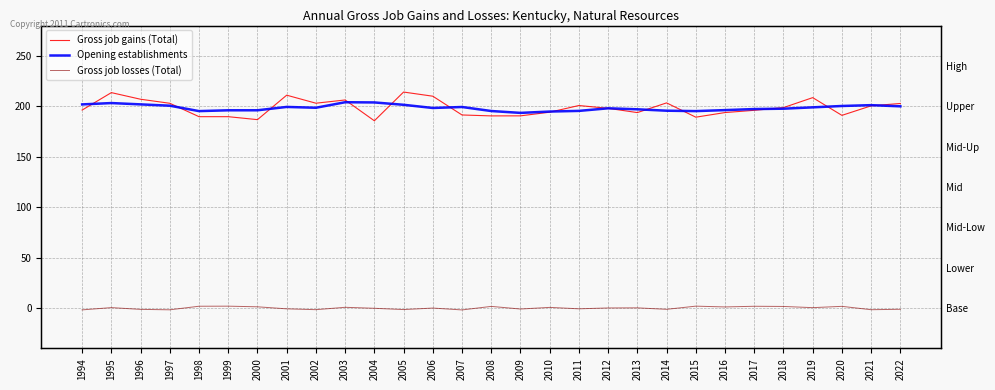

In Gross job gains (Total), how many points are lower than both neighbors (excluding endpoints)?

7